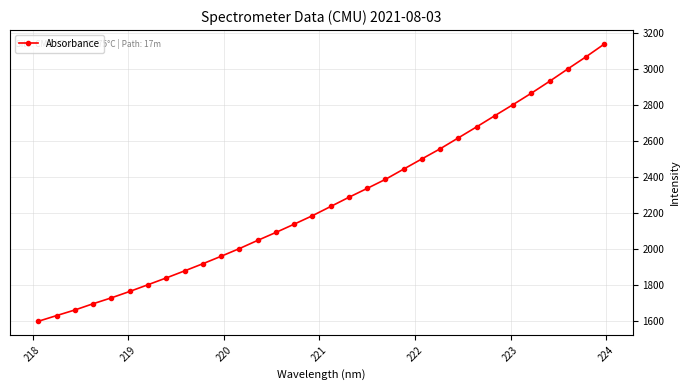

What is the smallest value displayed?

1596.9